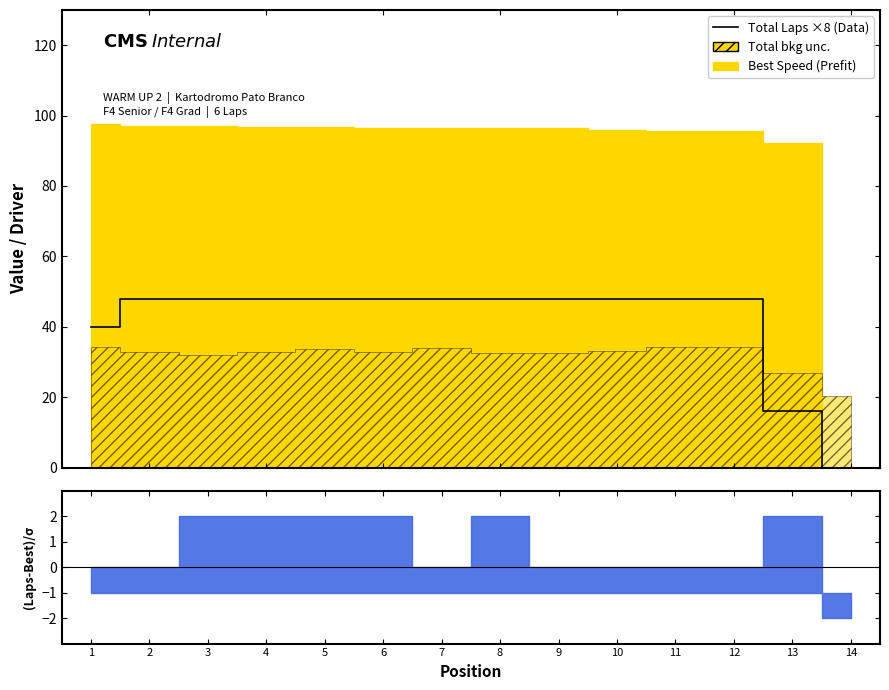

What is the change in value from 5 to 13?

-32